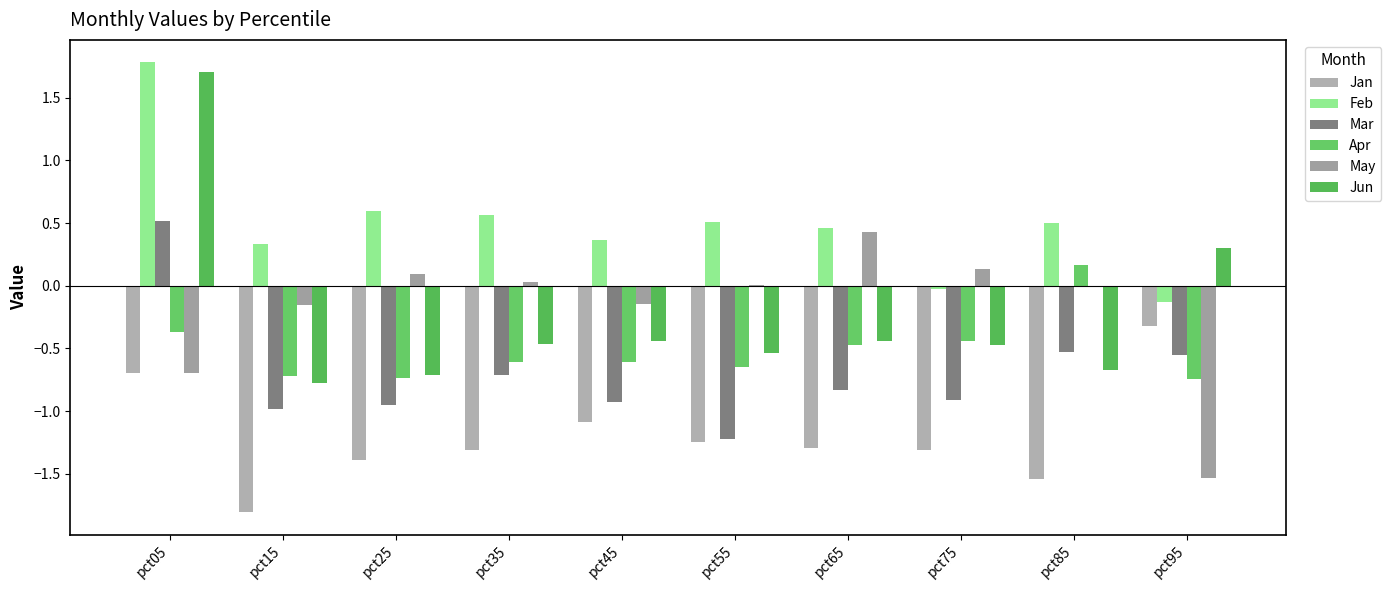

Is it true that Apr equals -0.4 at pct95?

False